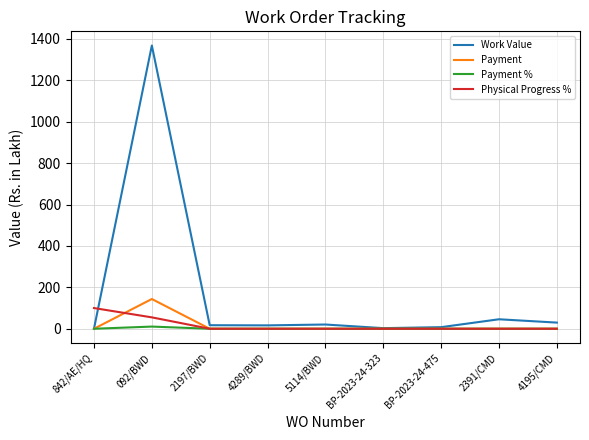

List the series in order of their peak value, highest first.

Work Value, Payment, Physical Progress %, Payment %